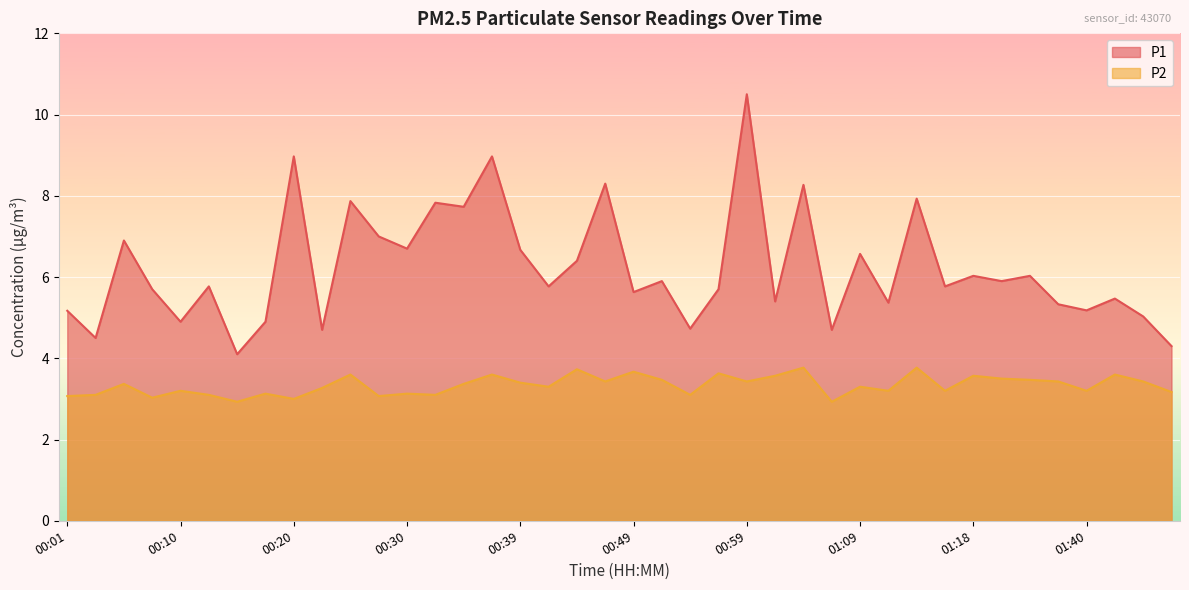

How many lines are shown in the chart?

2